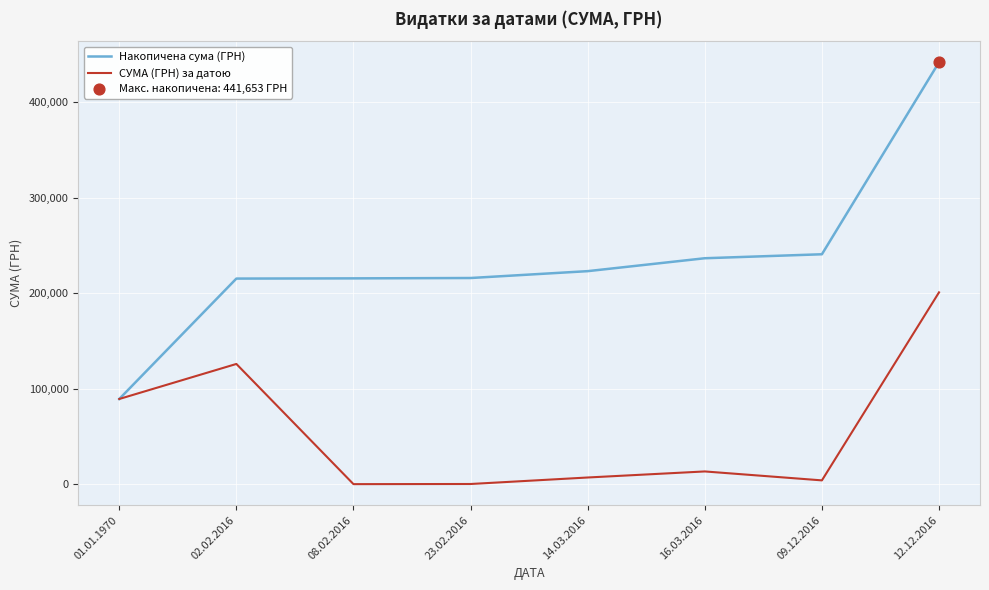

At how many categories does at least one series exceed 187847?

7